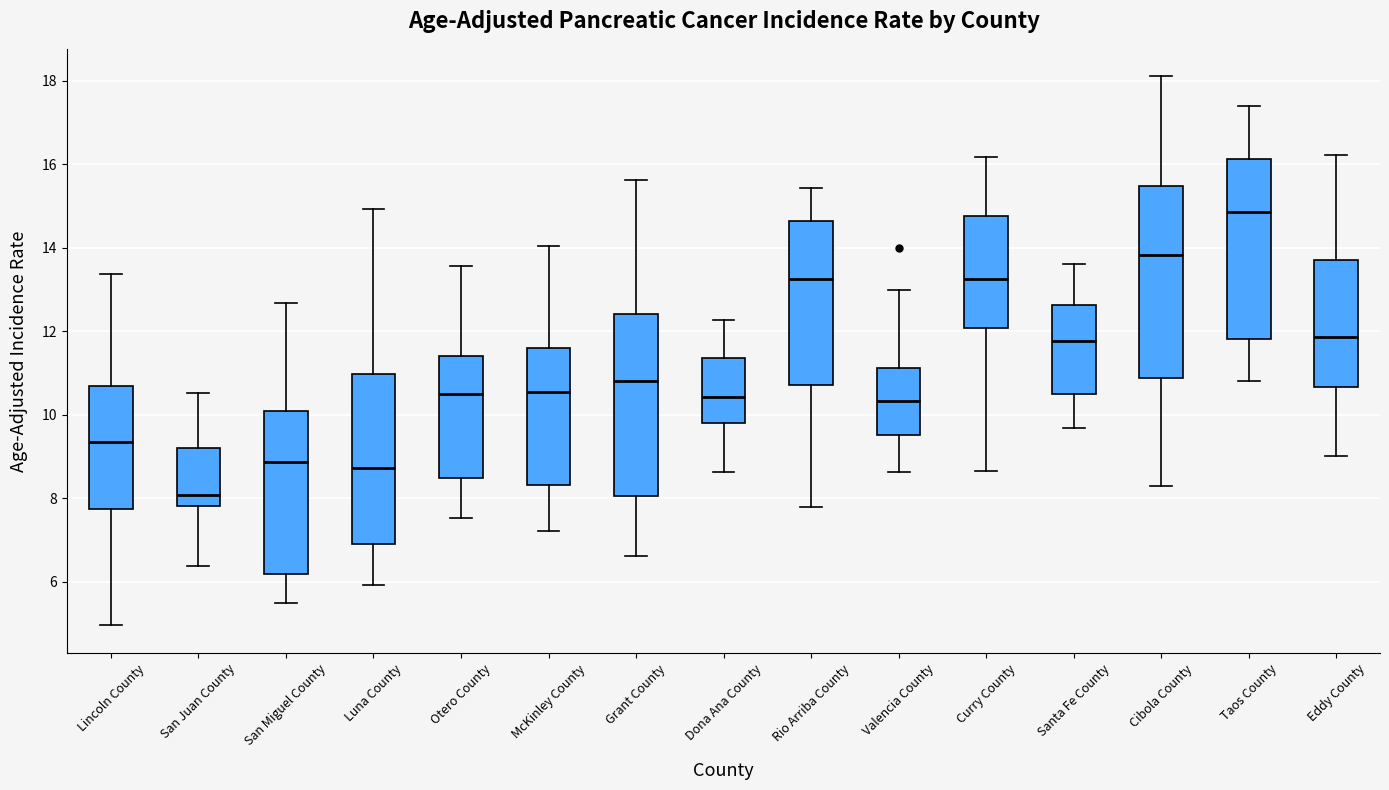

Reading left to right, transcribe this box plot: for each box, give where its median line is, the range the box spans, and where its two whiskers end, as read against the y-axis. The values are not printed on the chart, so give them approximately, as read against the axis.

Lincoln County: median 9.4, box 7.8 to 10.6, whiskers 5.0 to 13.4
San Juan County: median 8.0, box 7.8 to 9.2, whiskers 6.4 to 10.6
San Miguel County: median 8.8, box 6.2 to 10.0, whiskers 5.4 to 12.6
Luna County: median 8.8, box 6.8 to 11.0, whiskers 6.0 to 15.0
Otero County: median 10.4, box 8.4 to 11.4, whiskers 7.6 to 13.6
McKinley County: median 10.6, box 8.4 to 11.6, whiskers 7.2 to 14.0
Grant County: median 10.8, box 8.0 to 12.4, whiskers 6.6 to 15.6
Dona Ana County: median 10.4, box 9.8 to 11.4, whiskers 8.6 to 12.2
Rio Arriba County: median 13.2, box 10.8 to 14.6, whiskers 7.8 to 15.4
Valencia County: median 10.4, box 9.6 to 11.2, whiskers 8.6 to 13.0
Curry County: median 13.2, box 12.0 to 14.8, whiskers 8.6 to 16.2
Santa Fe County: median 11.8, box 10.6 to 12.6, whiskers 9.6 to 13.6
Cibola County: median 13.8, box 10.8 to 15.4, whiskers 8.2 to 18.2
Taos County: median 14.8, box 11.8 to 16.2, whiskers 10.8 to 17.4
Eddy County: median 11.8, box 10.6 to 13.6, whiskers 9.0 to 16.2